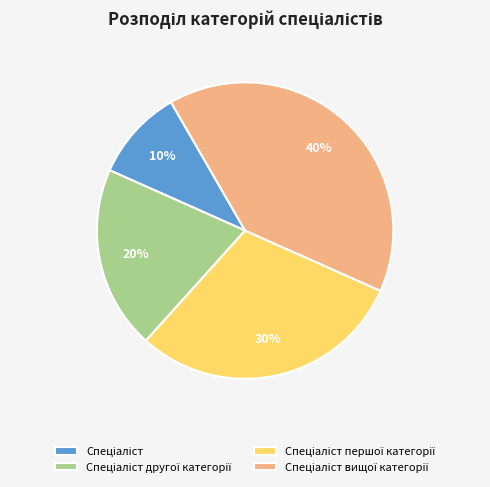

To the nearest percent, what is the difference between the largest and smallest slice percentages?

30%